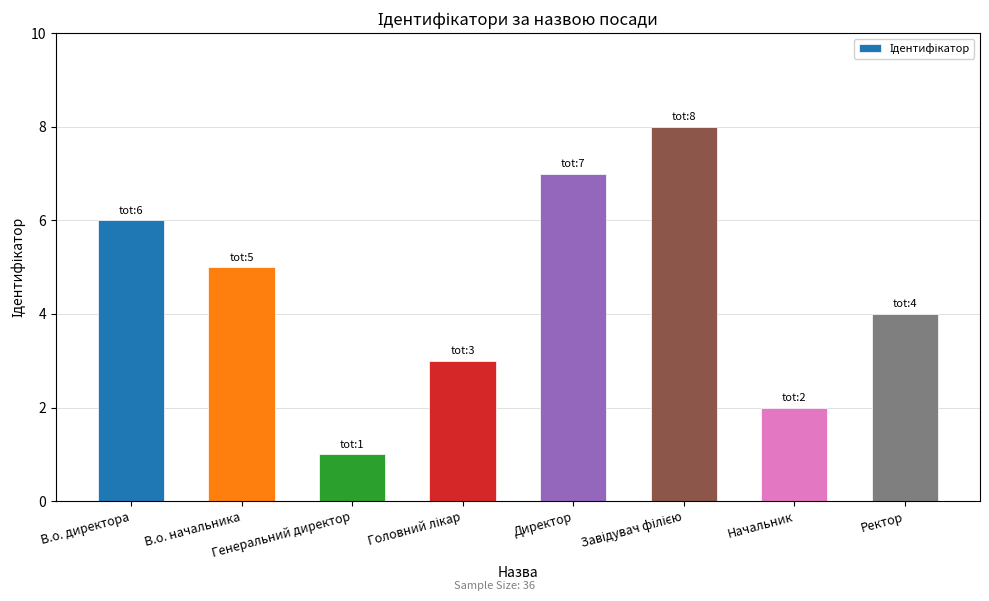

Are the bars horizontal?

No